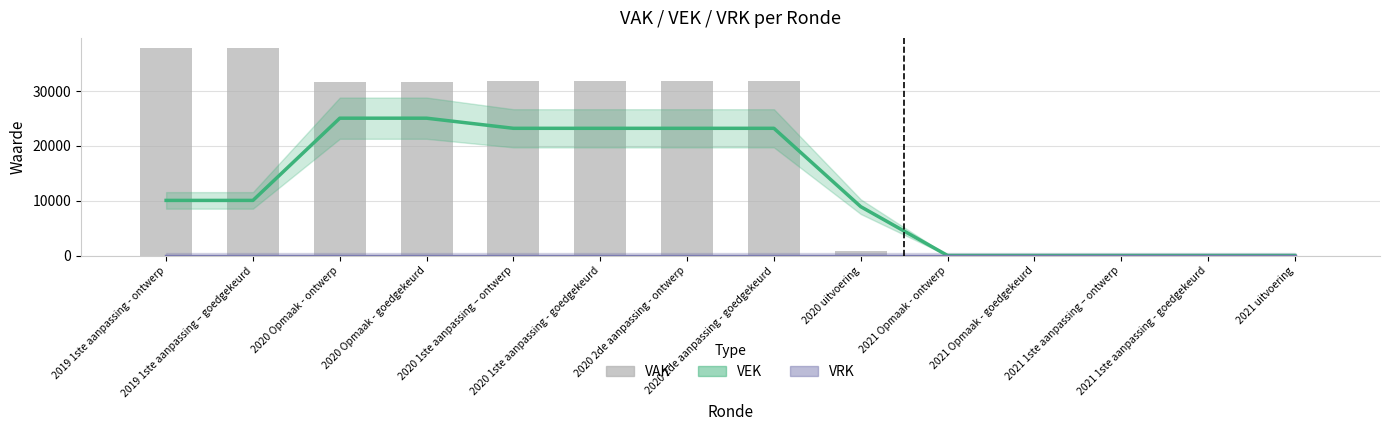

What is the greatest value displayed?

37795